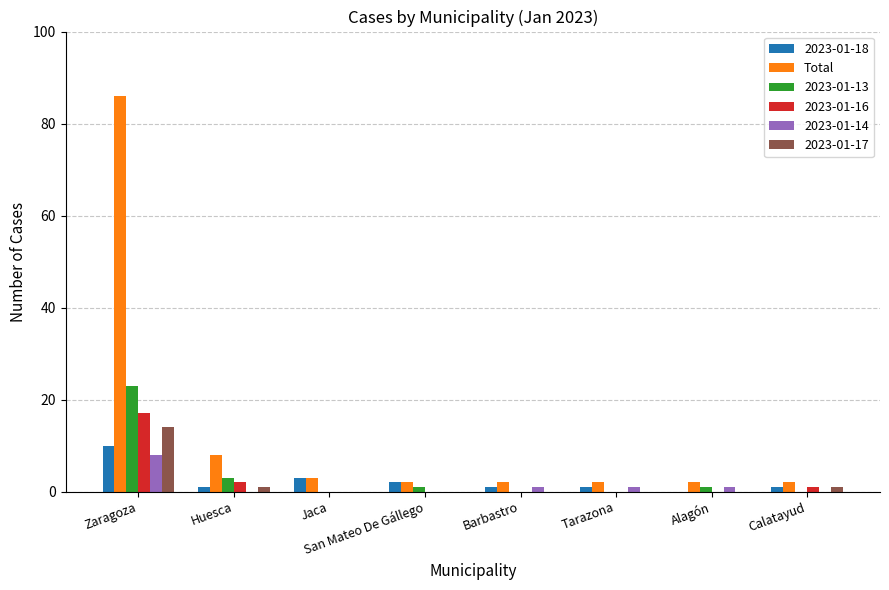

What is the sum of all 2023-01-14 values?

11